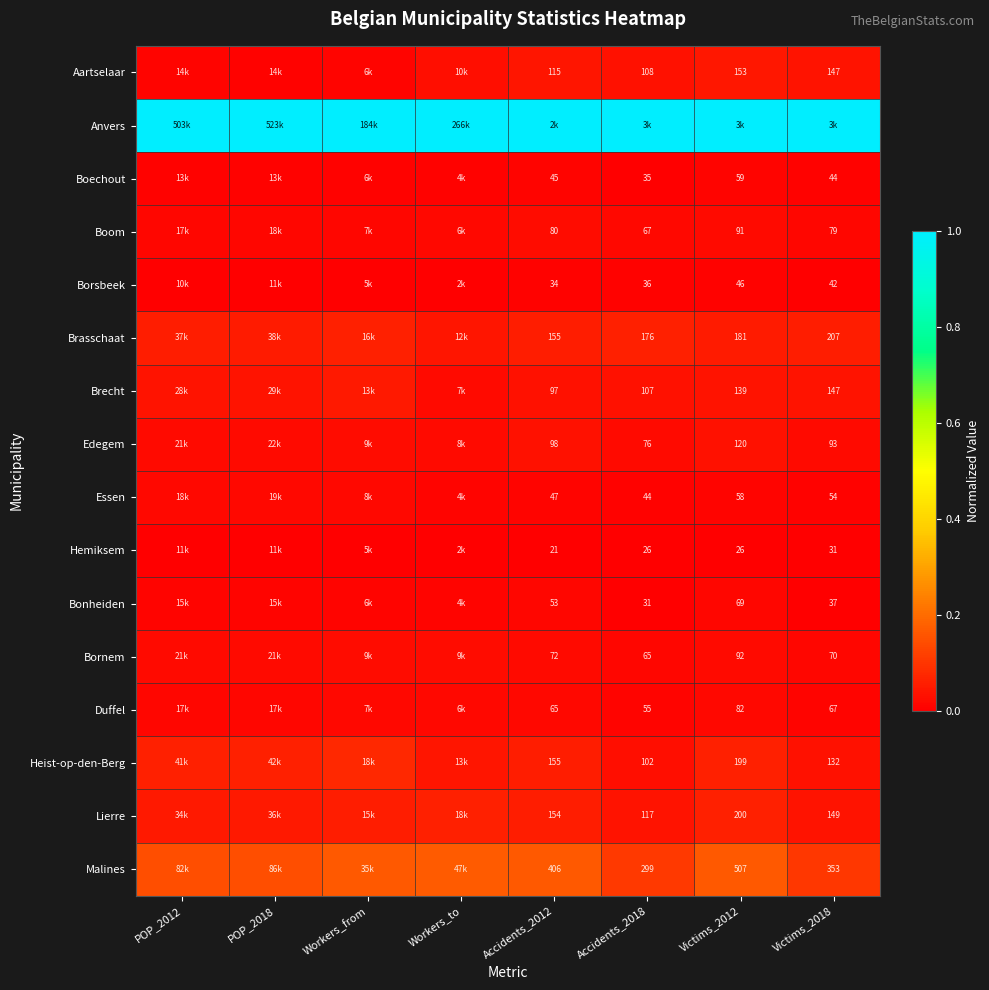

Is the value of Brasschaat at Victims_2012 greater than the value of Bonheiden at Victims_2018?

Yes